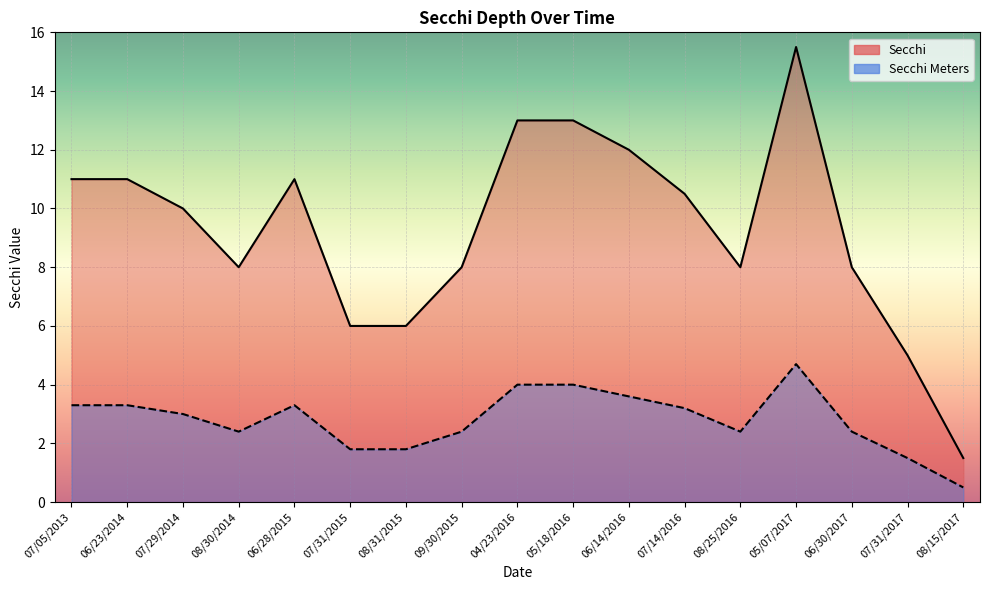

What is the difference between the maximum and second lowest values in the Secchi Meters series?

3.2